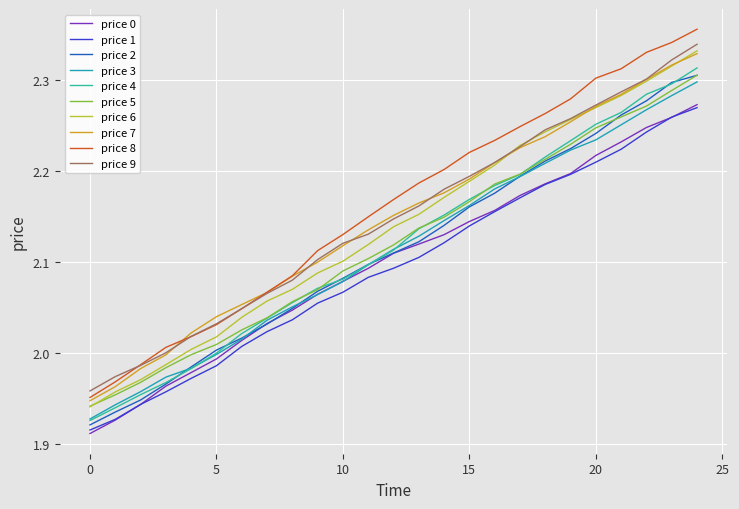

Which series has the widest spread of values?

price 8